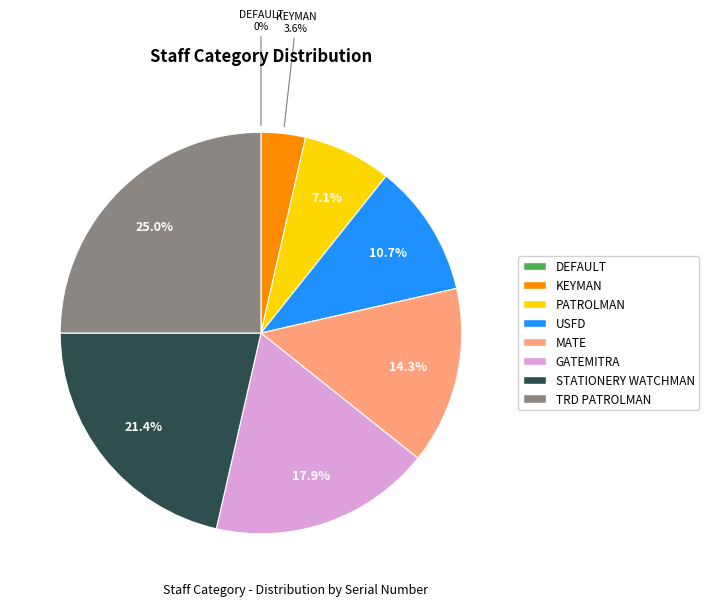

What is the ratio of the value at TRD PATROLMAN to the value at PATROLMAN?

3.5